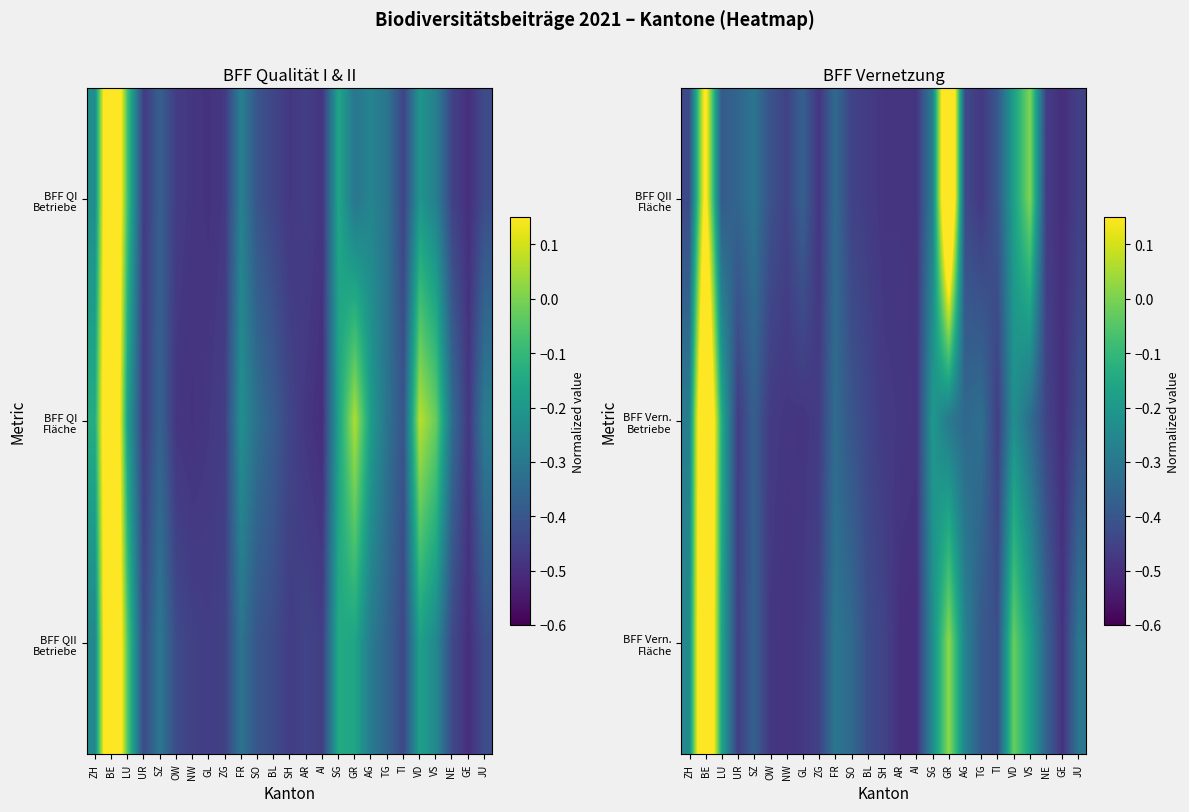

What is the approximate value of BFF QII Fläche at OW?

-0.4